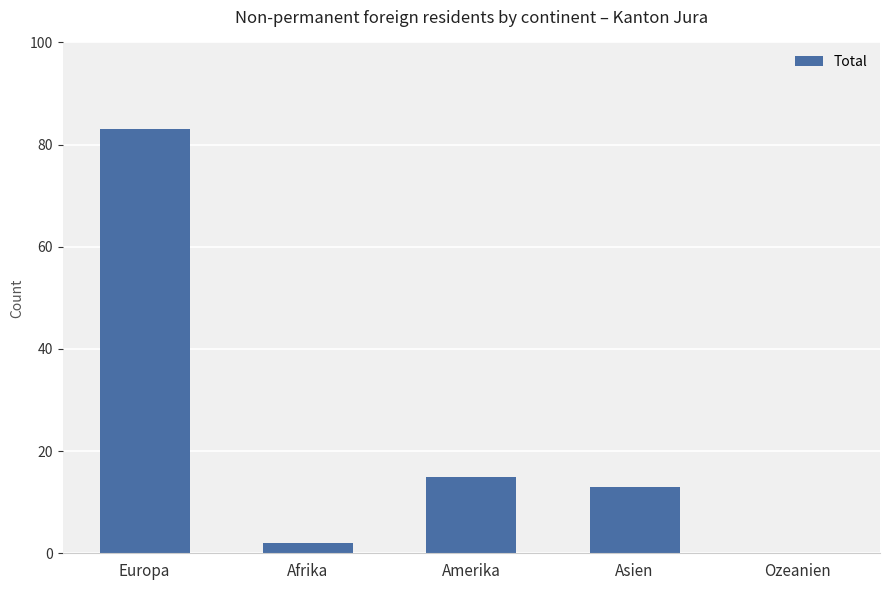

At which category does the chart reach its peak across all series?

Europa